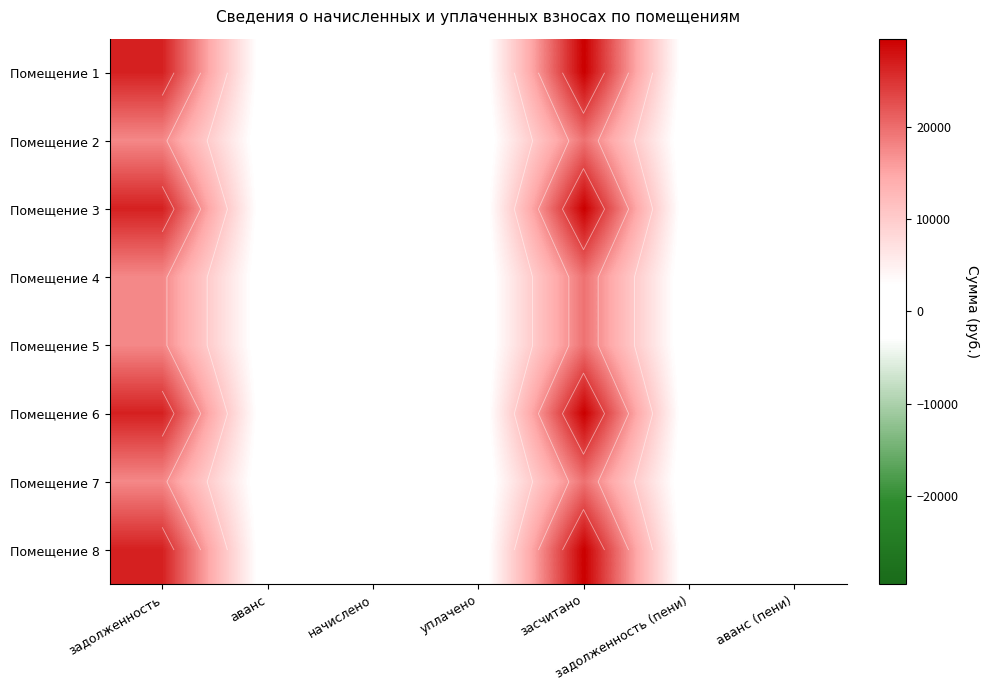

Which category has the highest value across all series?

засчитано